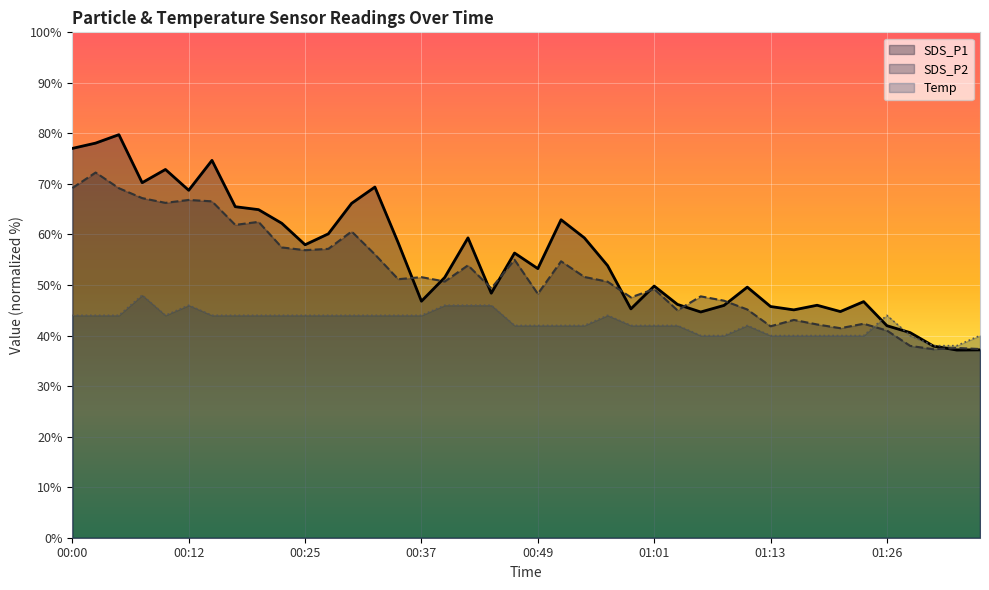

How many data points in Temp are above 44?

21